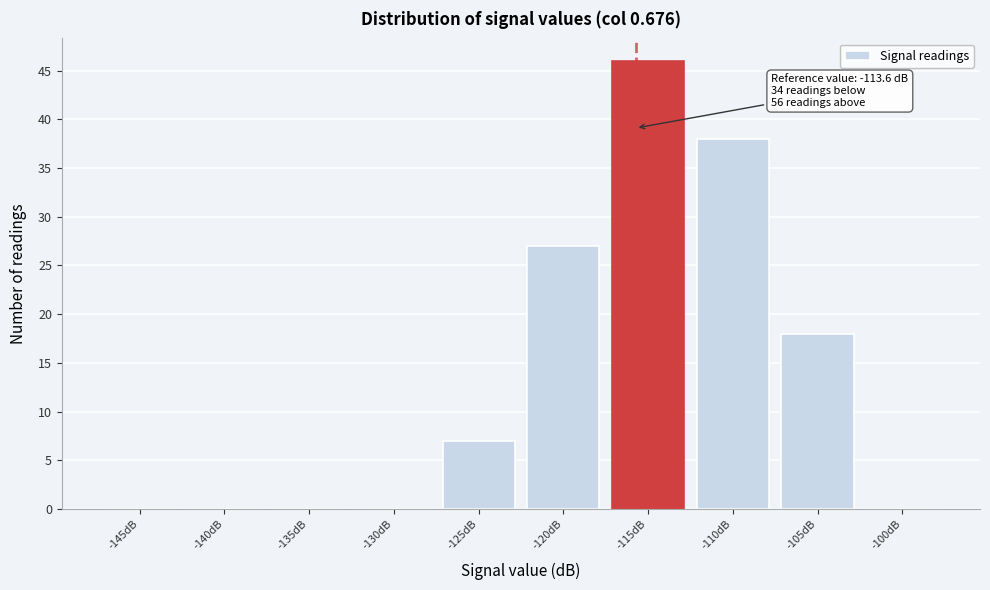

Reading left to right, what are all the values shown in this chart?

-145dB=0	-140dB=0	-135dB=0	-130dB=0	-125dB=7	-120dB=27	-115dB=46	-110dB=38	-105dB=18	-100dB=0